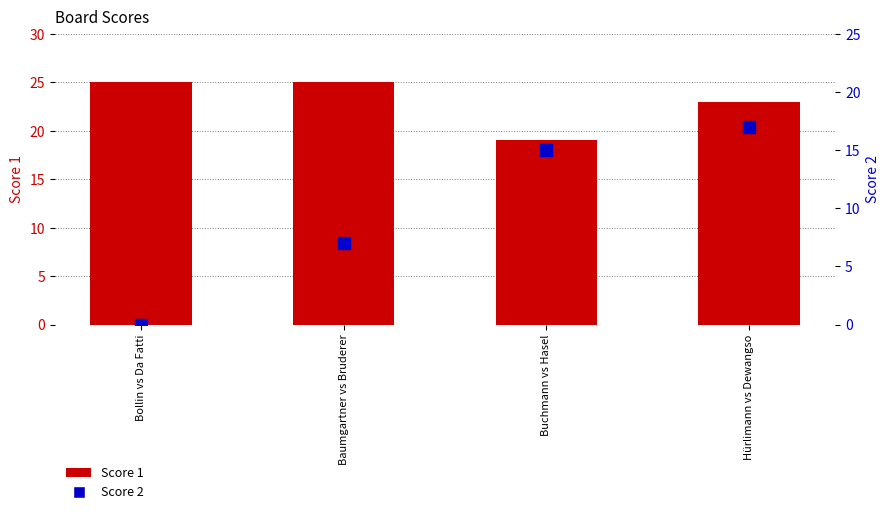

The value of Score 1 at Baumgartner vs Bruderer is 25. True or false?

True